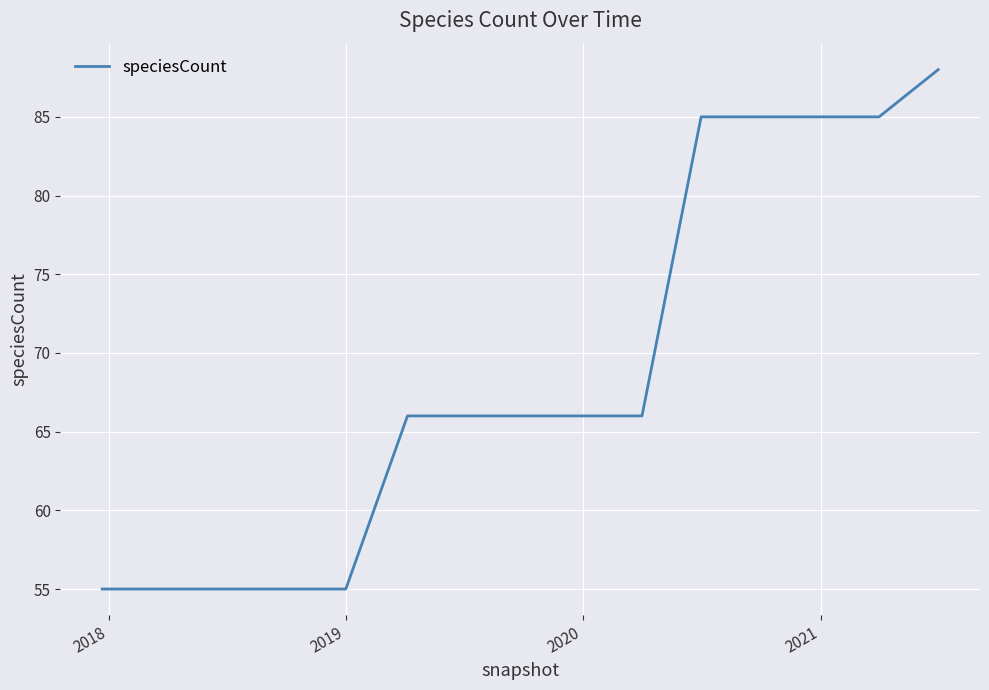

What is the minimum value shown in the chart?

55